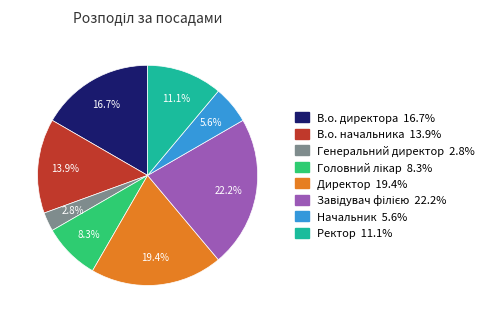

To the nearest percent, what is the average slice percentage?

12%